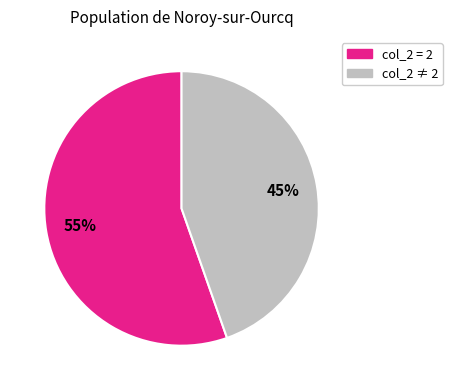

What percentage is the col_2 ≠ 2 slice, to the nearest percent?

45%